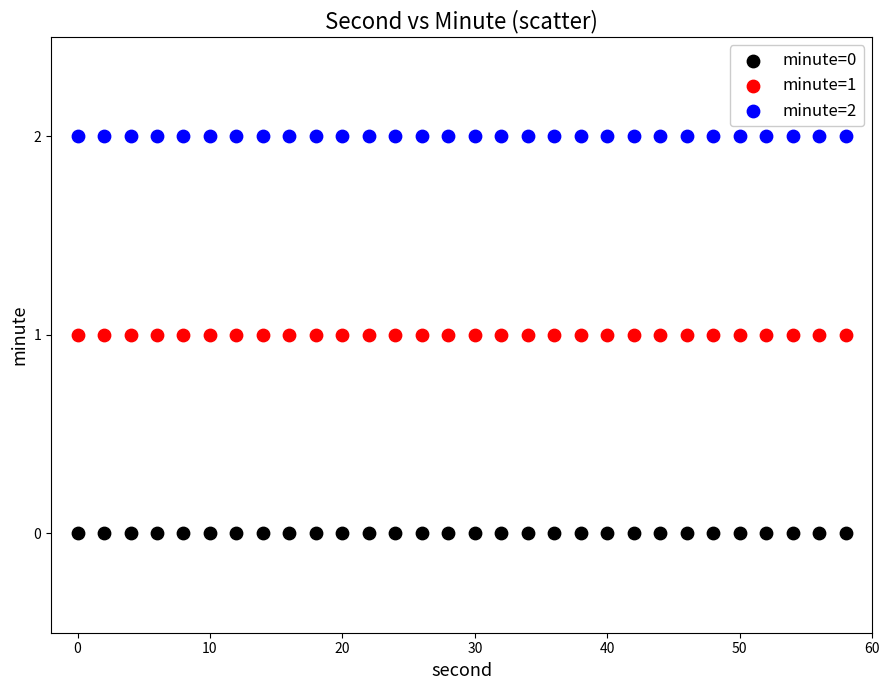

Which series contains the highest Y value?

minute=2